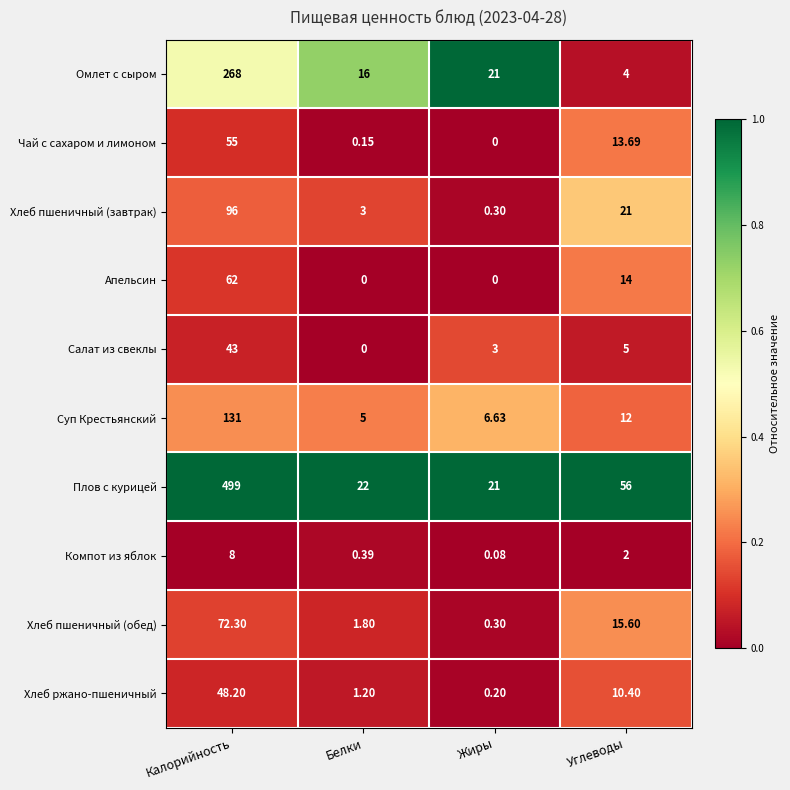

At how many categories does at least one series exceed 0?

4